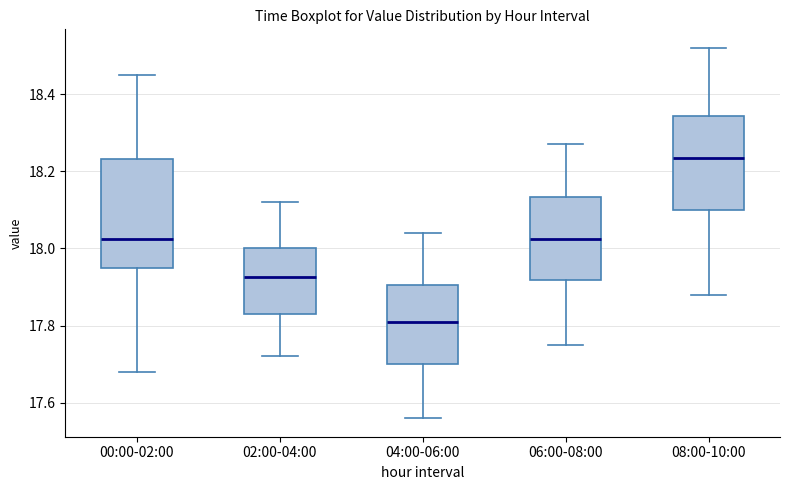

Reading left to right, read every box against the y-axis: the position of its median line, the range the box covers, and the ends of its whiskers. The values are not printed on the chart, so give them approximately, as read against the axis.

00:00-02:00: median 18.02, box 17.96 to 18.24, whiskers 17.68 to 18.46
02:00-04:00: median 17.92, box 17.84 to 18.00, whiskers 17.72 to 18.12
04:00-06:00: median 17.82, box 17.70 to 17.90, whiskers 17.56 to 18.04
06:00-08:00: median 18.02, box 17.92 to 18.14, whiskers 17.76 to 18.28
08:00-10:00: median 18.24, box 18.10 to 18.34, whiskers 17.88 to 18.52